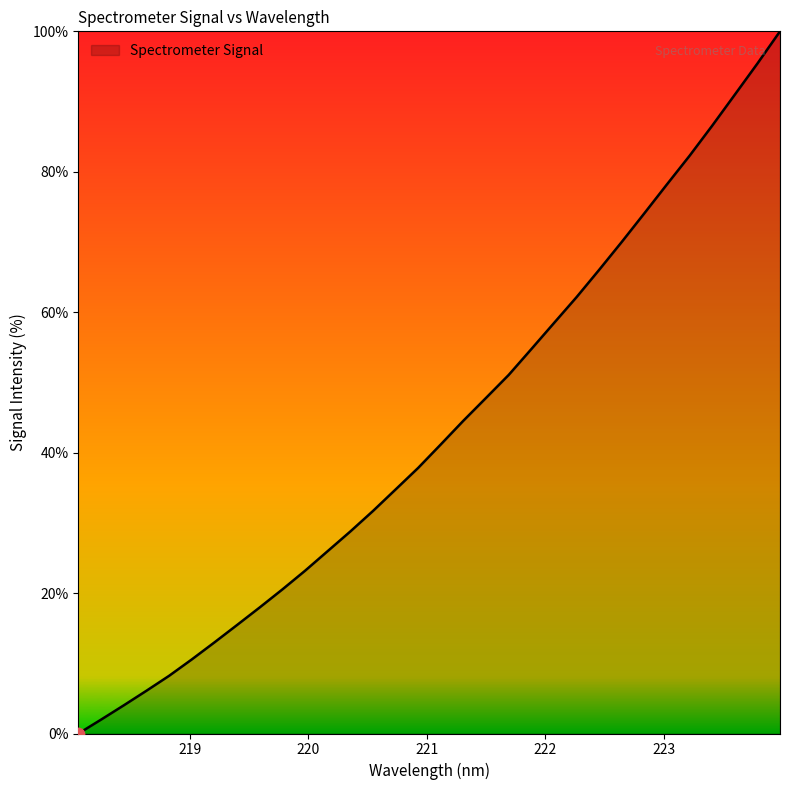

What is the maximum value shown in the chart?

100.0